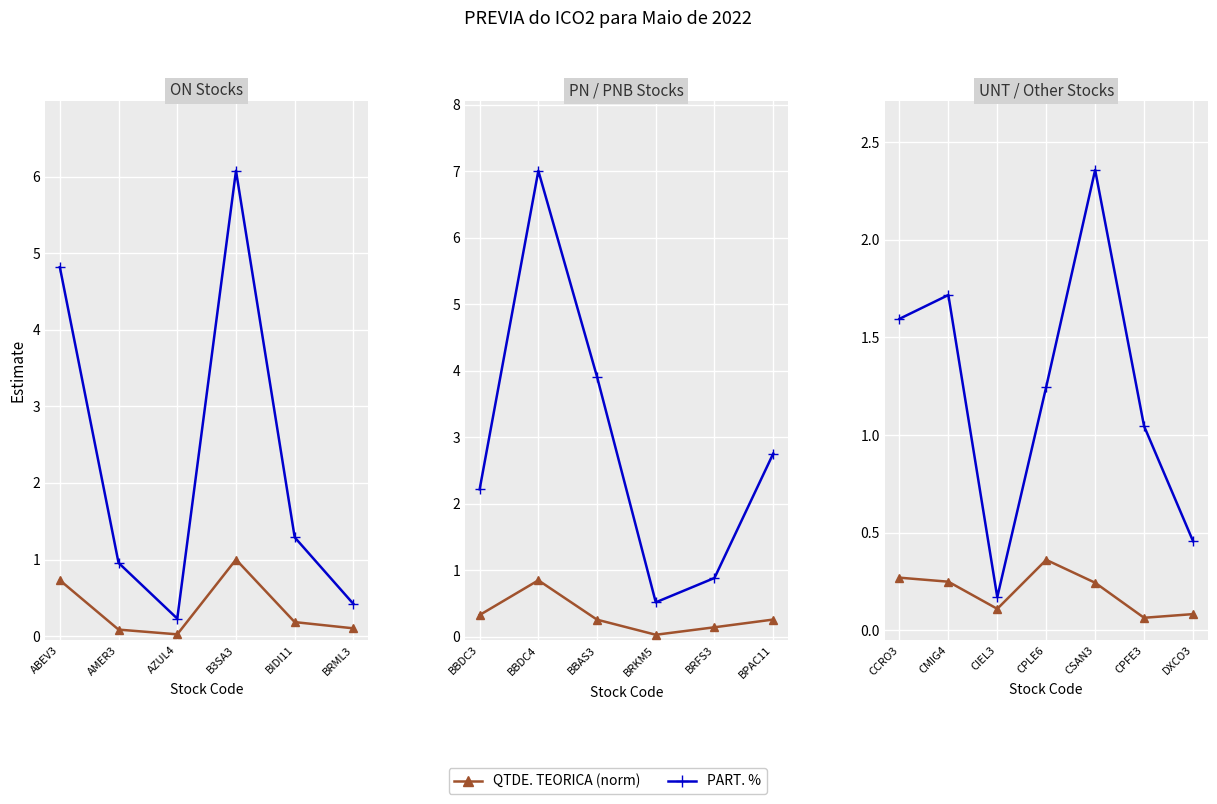

What are all the series names shown in the legend?

QTDE. TEORICA (norm), PART. %